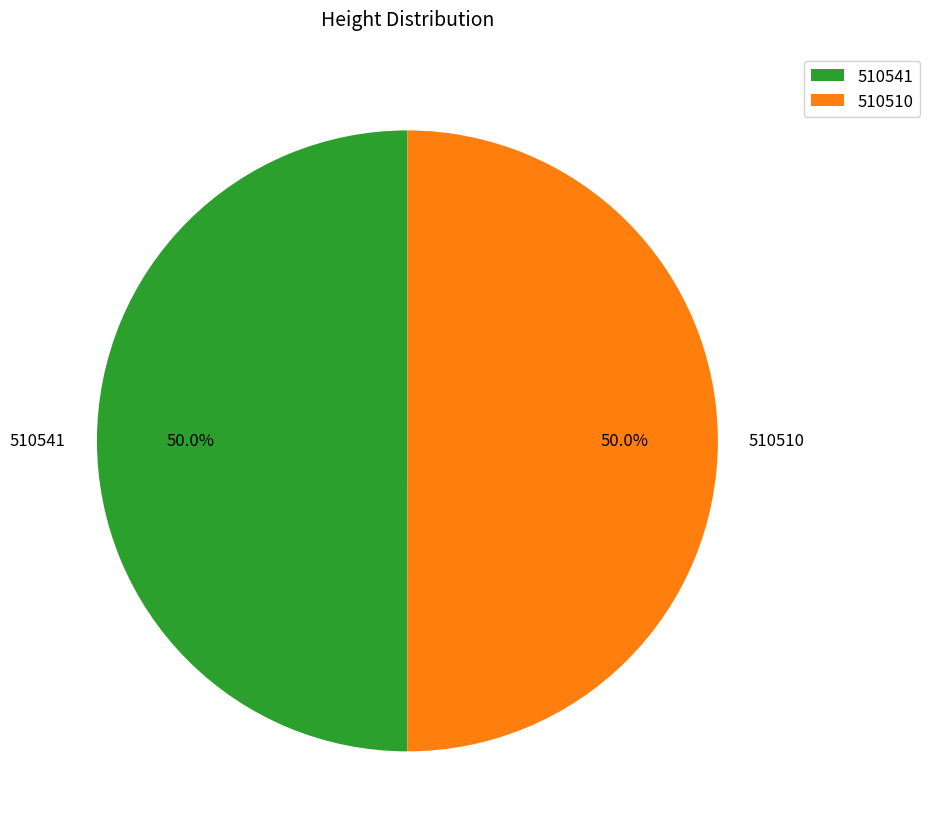

Is the sum of 510510 and 510541 greater than half?

Yes